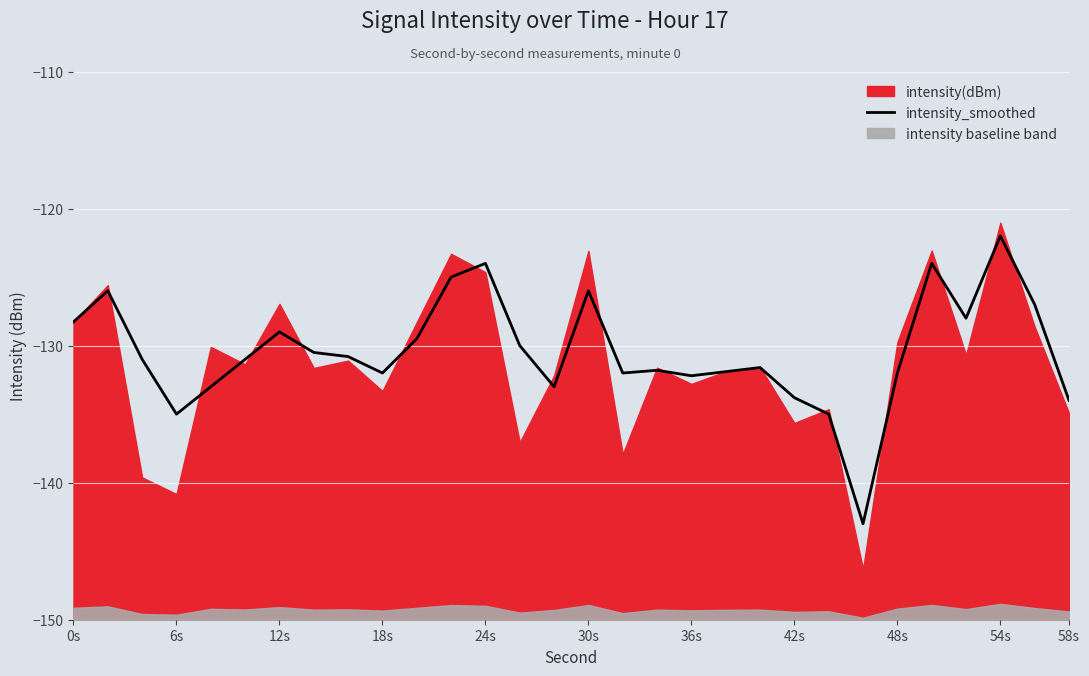

Is it true that intensity_smoothed equals -43.5 at 18s?

False